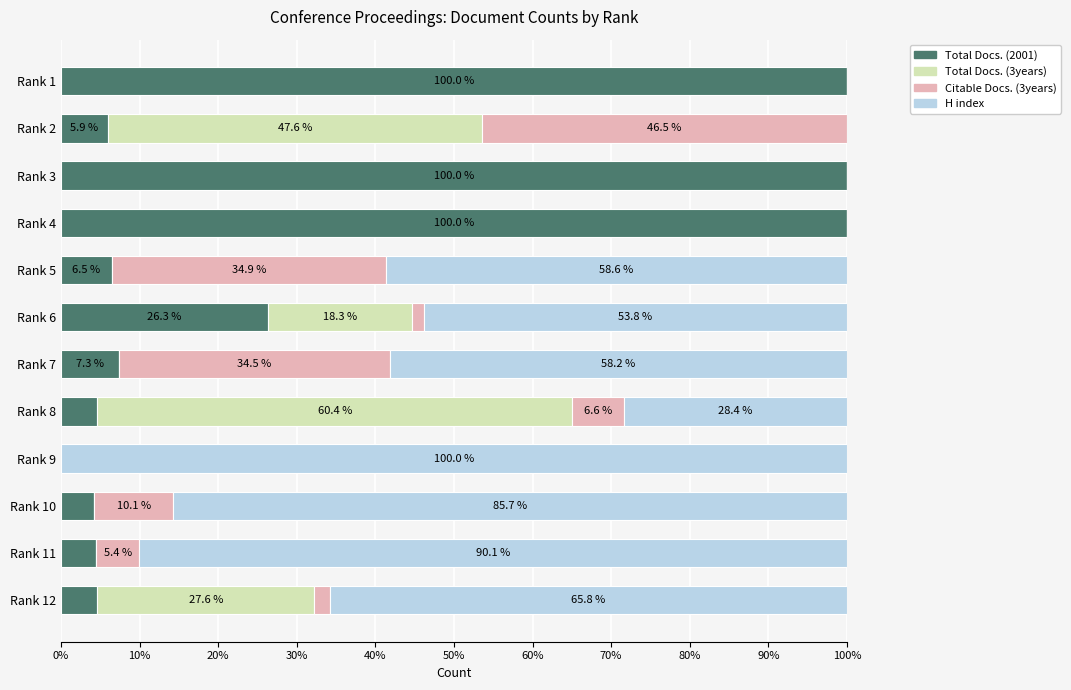

What is the highest value of the Total Docs. (2001) series?

100.0